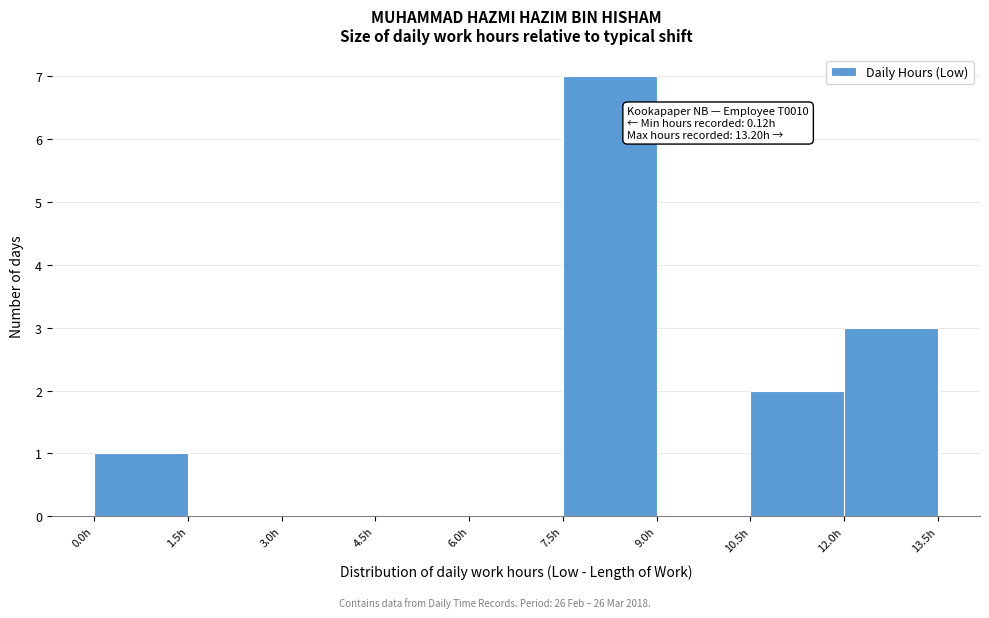

Which range on the x-axis has the tallest bar?

7.5 to 9.0